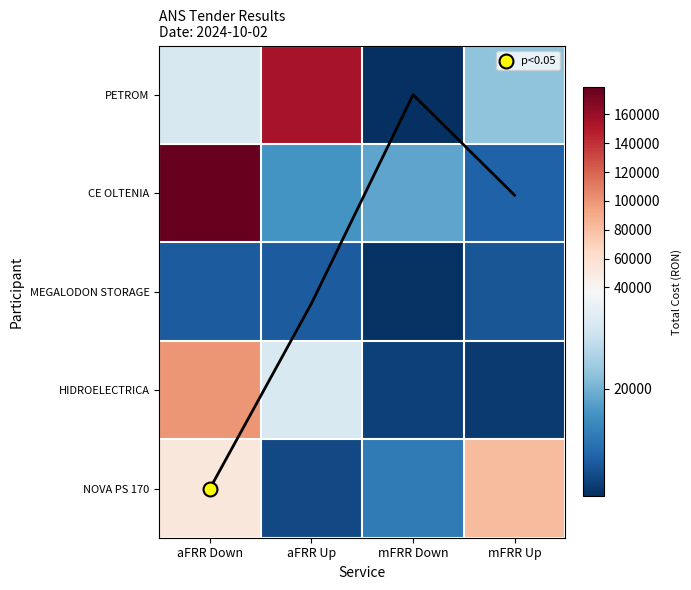

Count the number of categories in the chart.

4